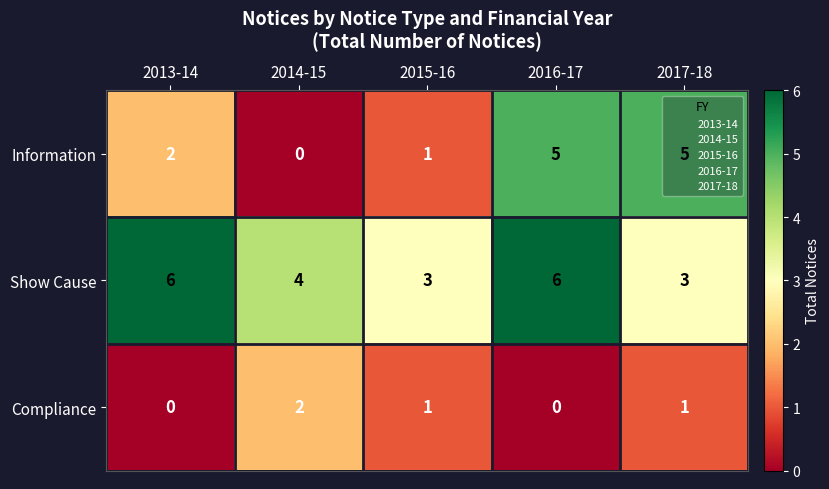

At which category is the sum across all series the highest?

2016-17